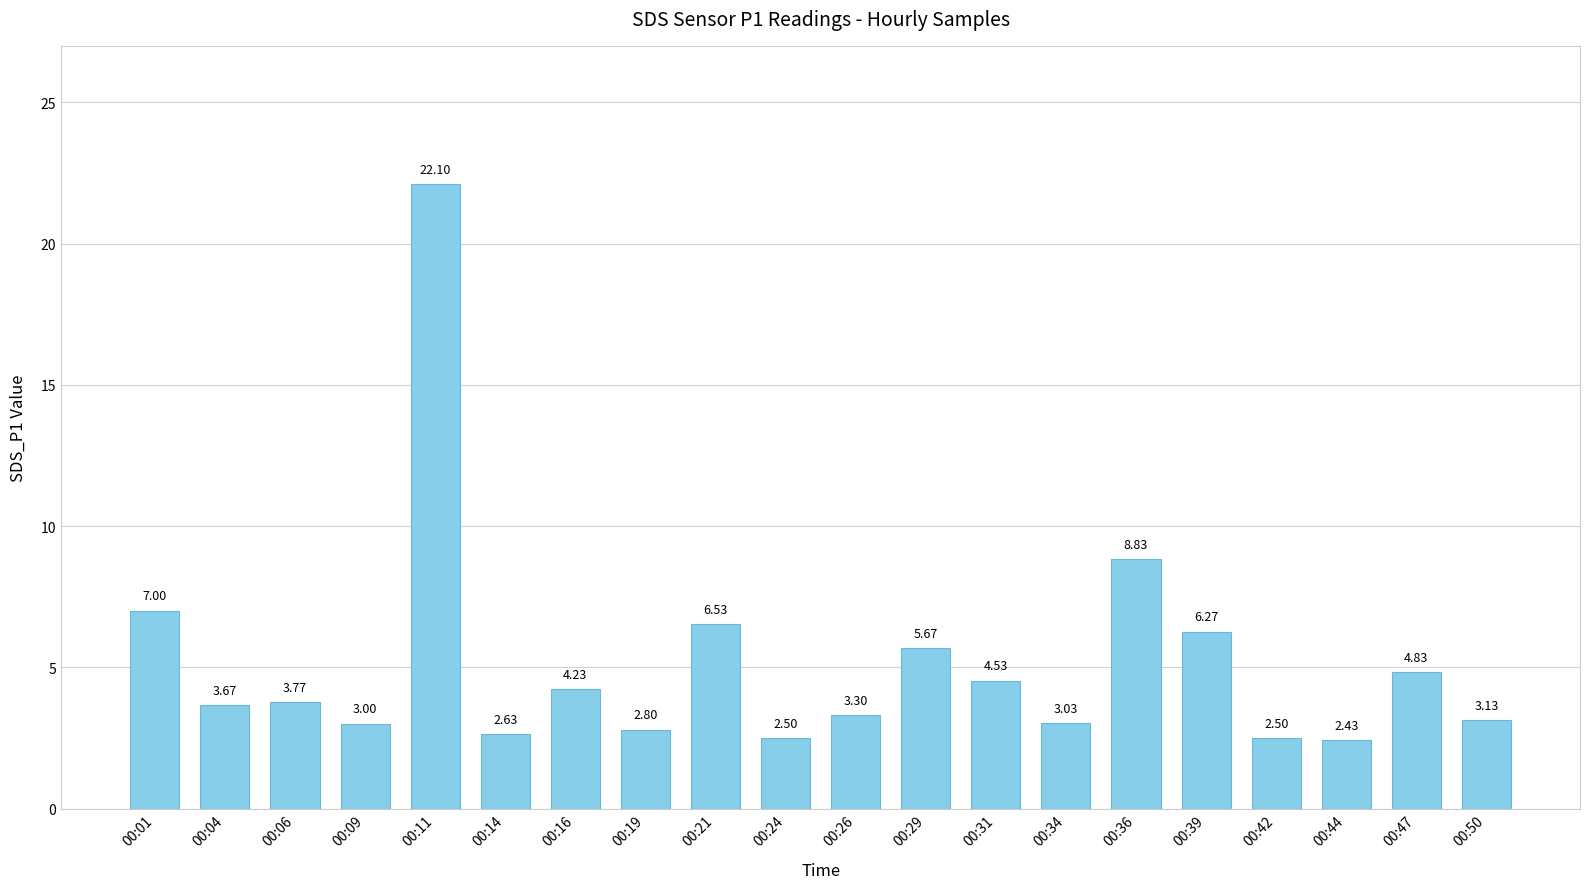

At which category does the chart reach its peak across all series?

00:11